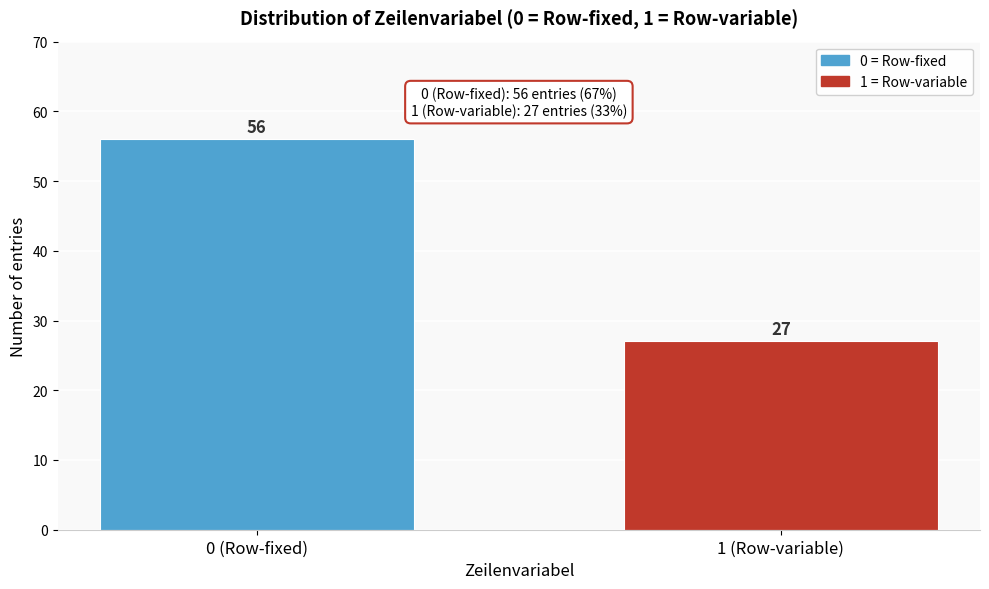

Reading left to right, list all the values displayed in this chart.

0 (Row-fixed)=56	1 (Row-variable)=27